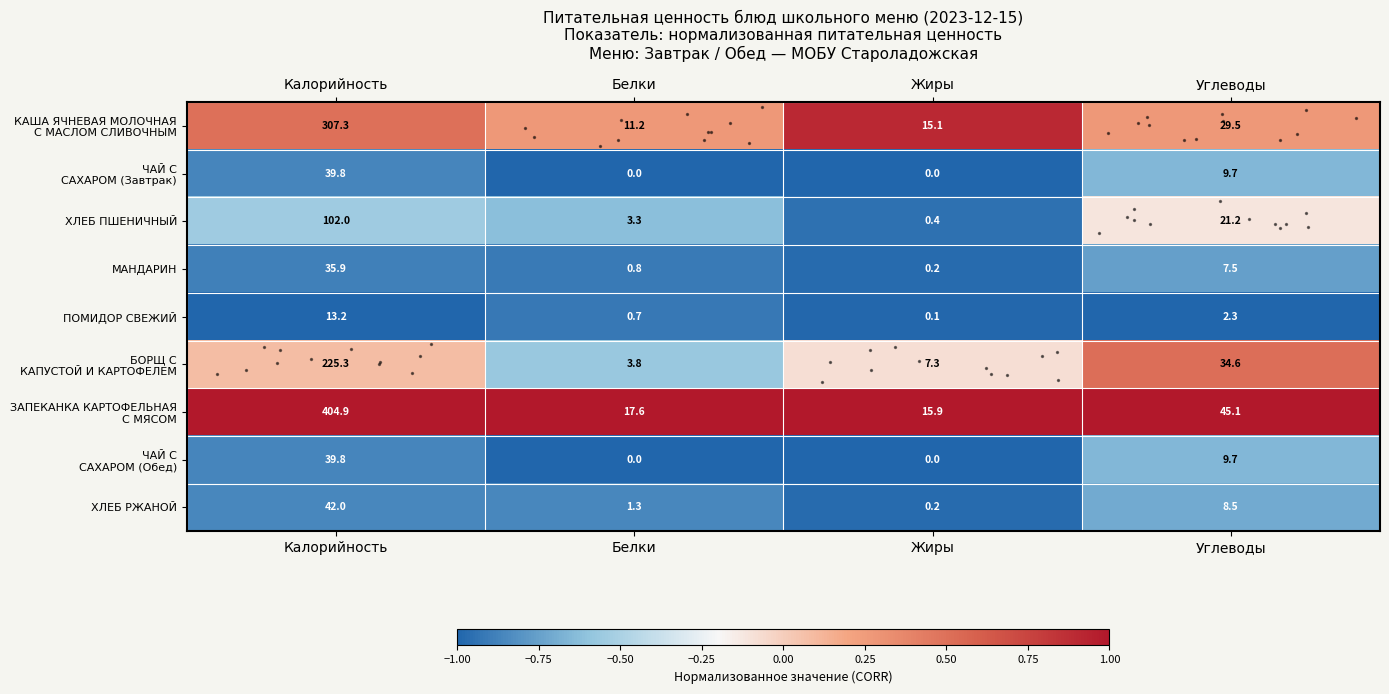

List the labels in order of ХЛЕБ РЖАНОЙ value, largest first.

Калорийность, Углеводы, Белки, Жиры